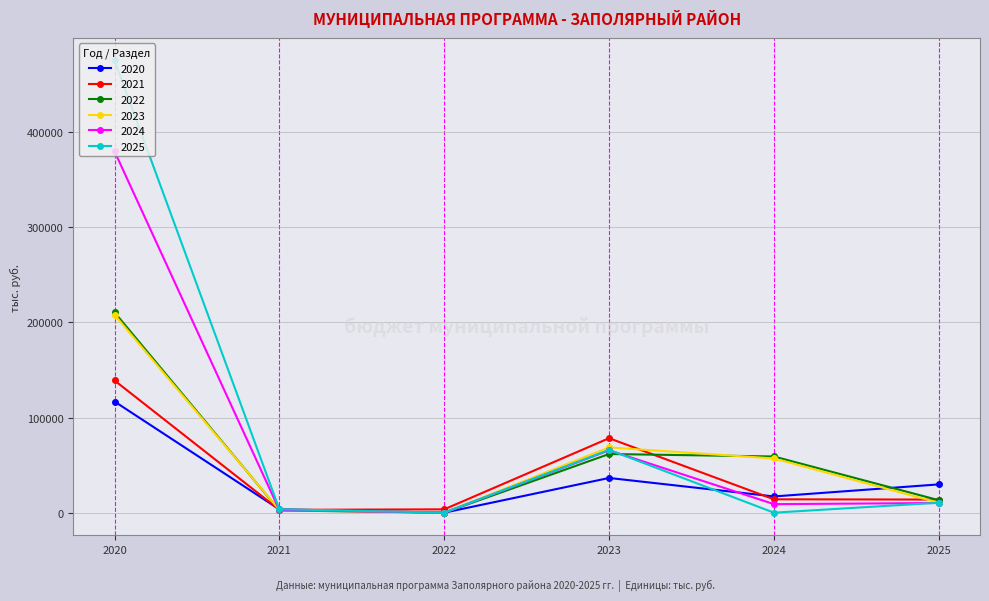

Which series has the widest spread of values?

2025